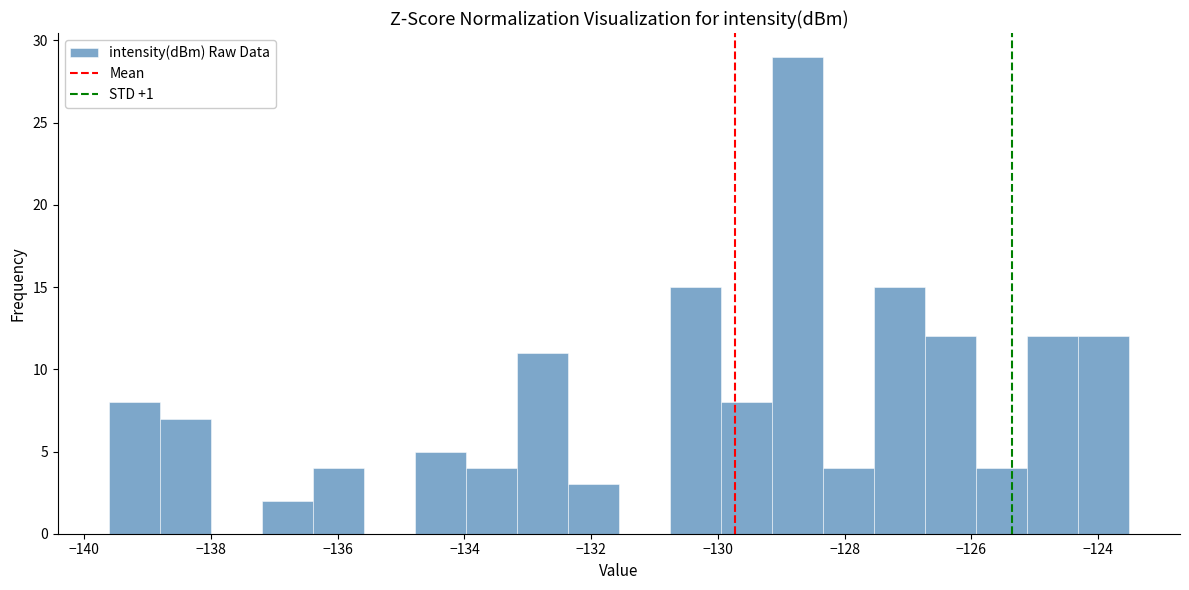

What is the height of the bar covering -125.2 to -124.4 on the x-axis? Neither the bar edges nor the heights are printed on the chart, so give them approximately, as read against the axes.

12